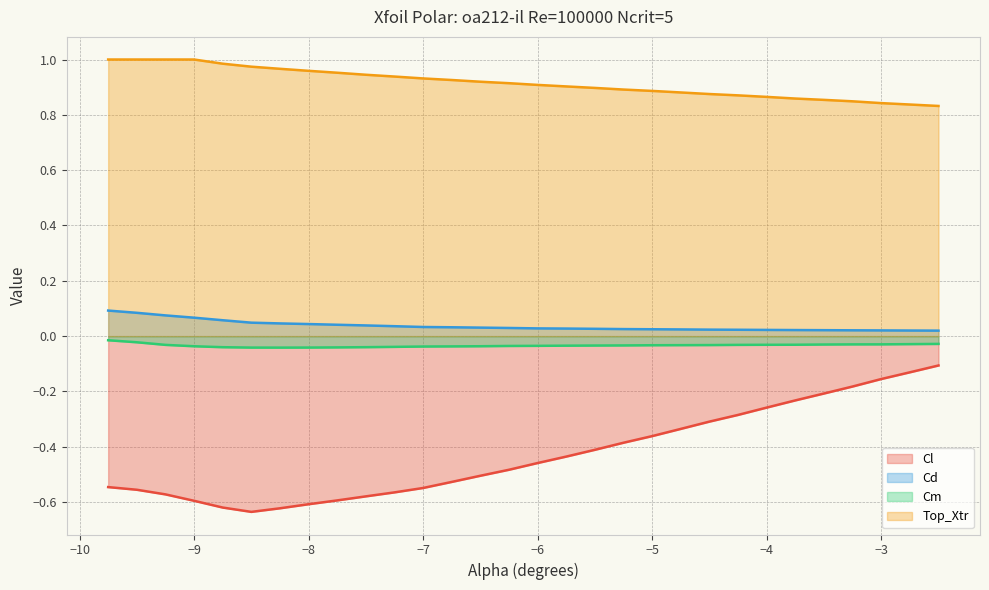

At which label is Cl closest to 0?

-2.5